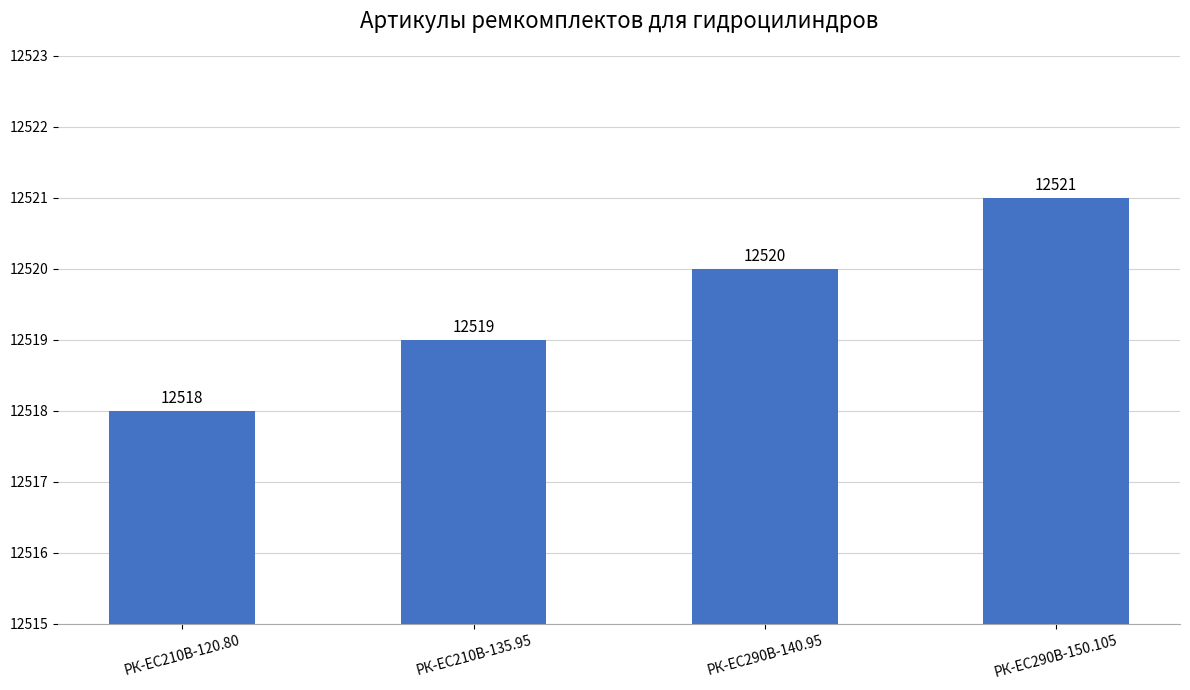

What is the change in value from РК-EC210В-120.80 to РК-ЕС290В-150.105?

+3